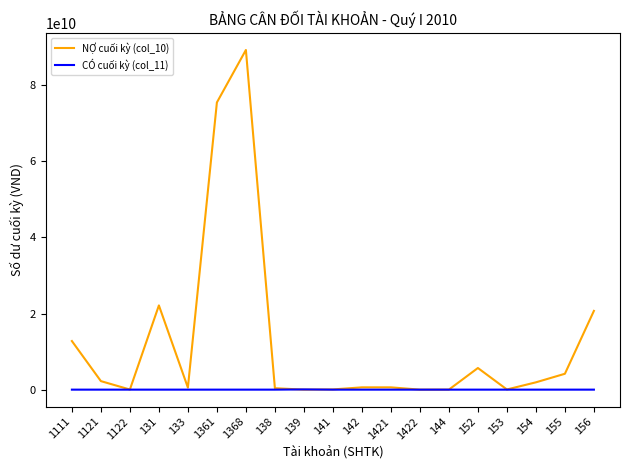

Which label corresponds to the largest value in the chart?

1368